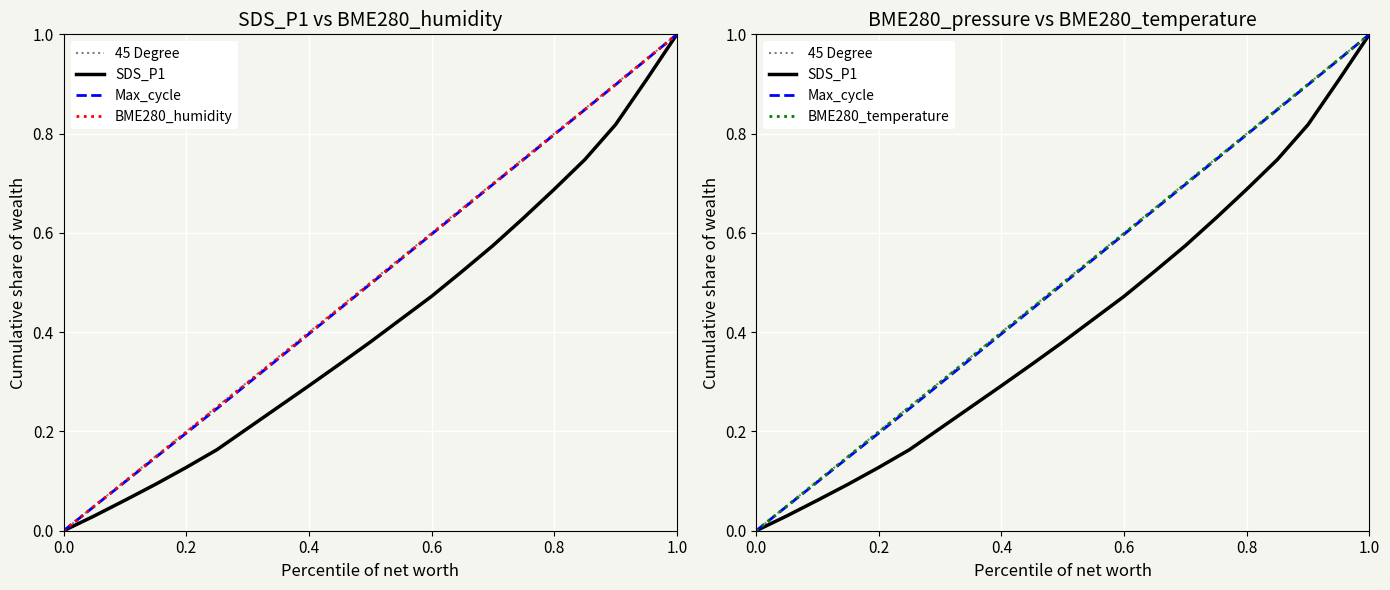

List the series in order of their peak value, lowest first.

45 Degree, SDS_P1, Max_cycle, BME280_humidity, BME280_temperature